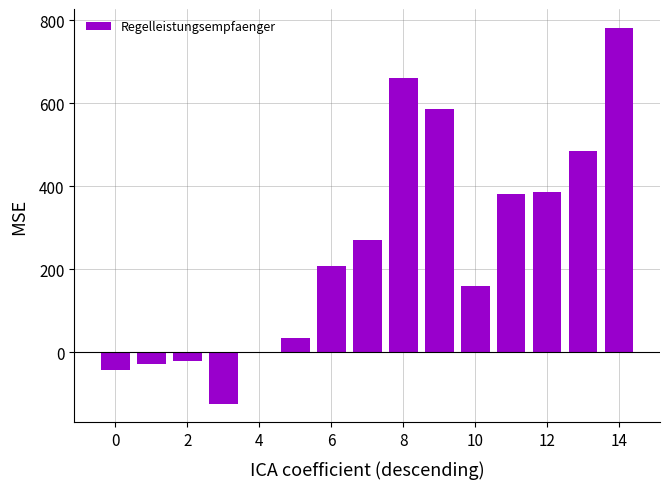

What is the maximum value shown in the chart?

782.0